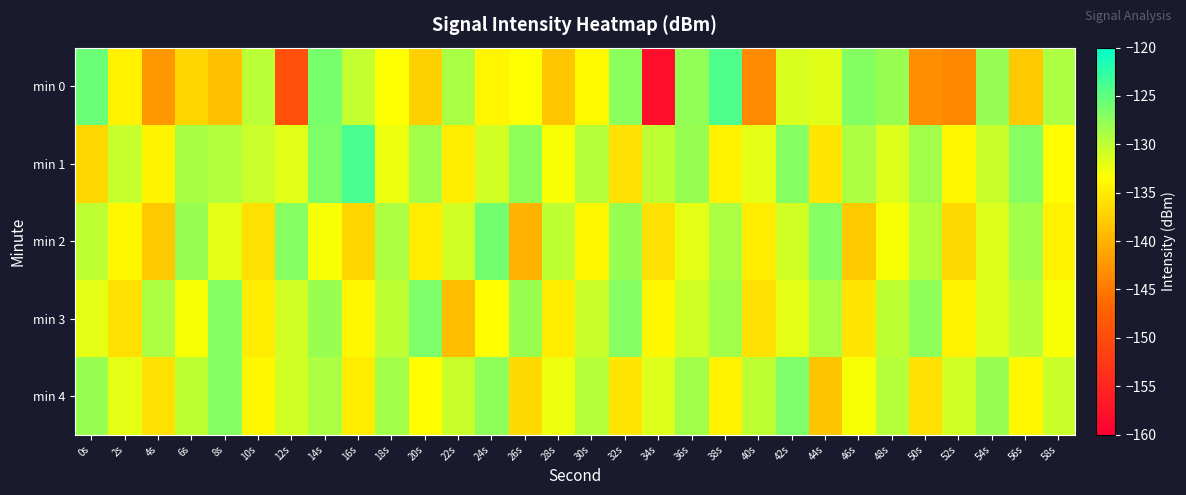

Rank the series by their maximum value, from highest to lowest.

min 1, min 0, min 2, min 3, min 4